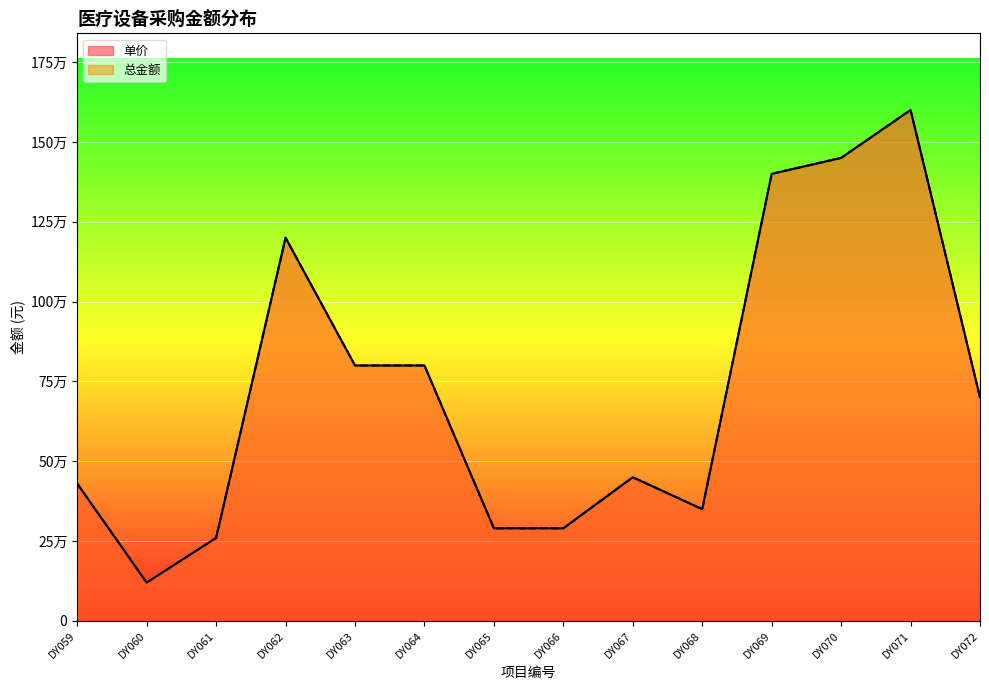

Where is the first local minimum for 单价?

DY060